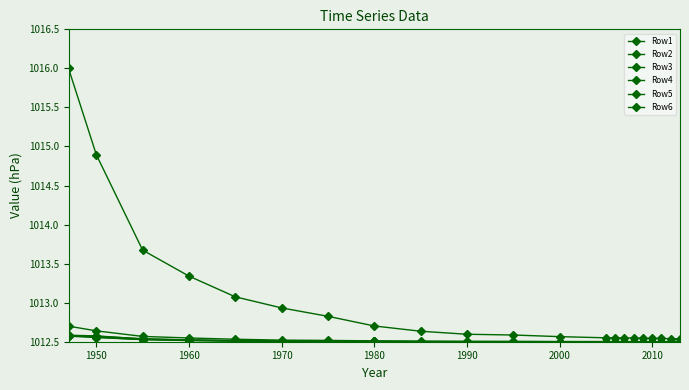

At how many categories does at least one series exceed 1013?

5